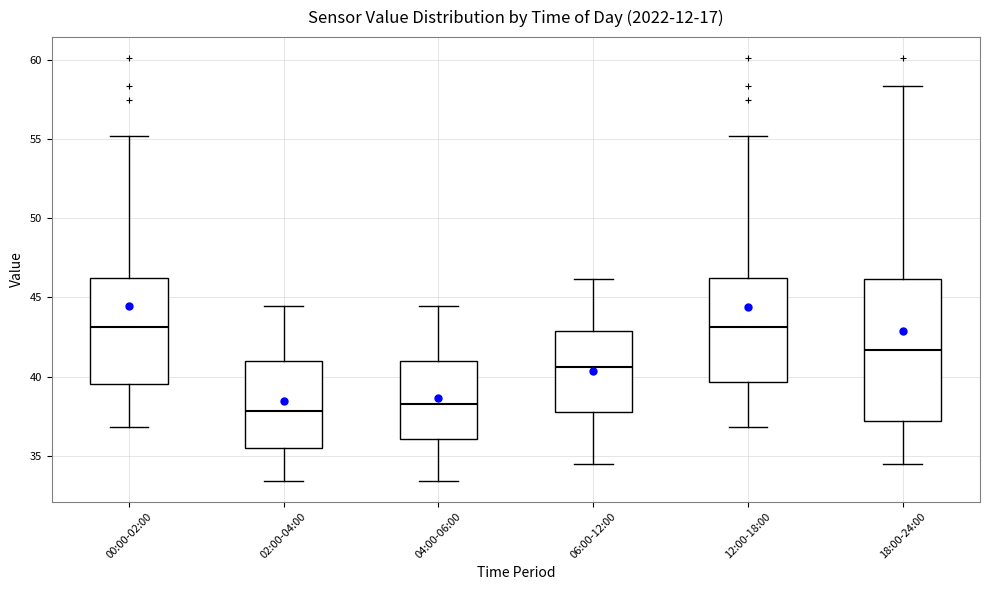

Reading left to right, read every box against the y-axis: the position of its median line, the range the box covers, and the ends of its whiskers. The values are not printed on the chart, so give them approximately, as read against the axis.

00:00-02:00: median 43.0, box 39.5 to 46.0, whiskers 37.0 to 55.0
02:00-04:00: median 38.0, box 35.5 to 41.0, whiskers 33.5 to 44.5
04:00-06:00: median 38.5, box 36.0 to 41.0, whiskers 33.5 to 44.5
06:00-12:00: median 40.5, box 38.0 to 43.0, whiskers 34.5 to 46.0
12:00-18:00: median 43.0, box 39.5 to 46.0, whiskers 37.0 to 55.0
18:00-24:00: median 41.5, box 37.0 to 46.0, whiskers 34.5 to 58.5